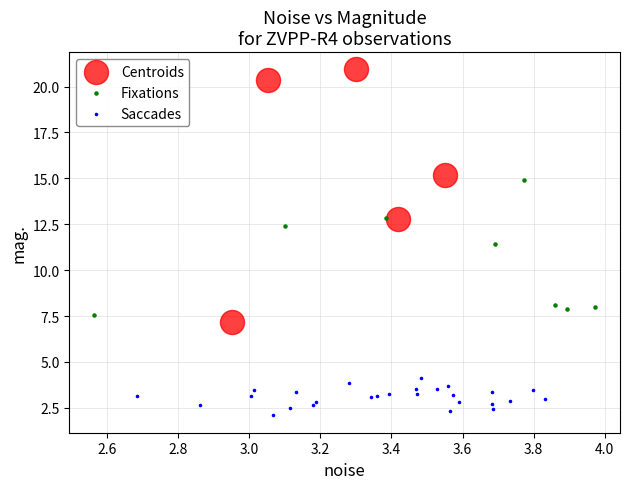

Which series reaches the minimum Y coordinate?

Saccades